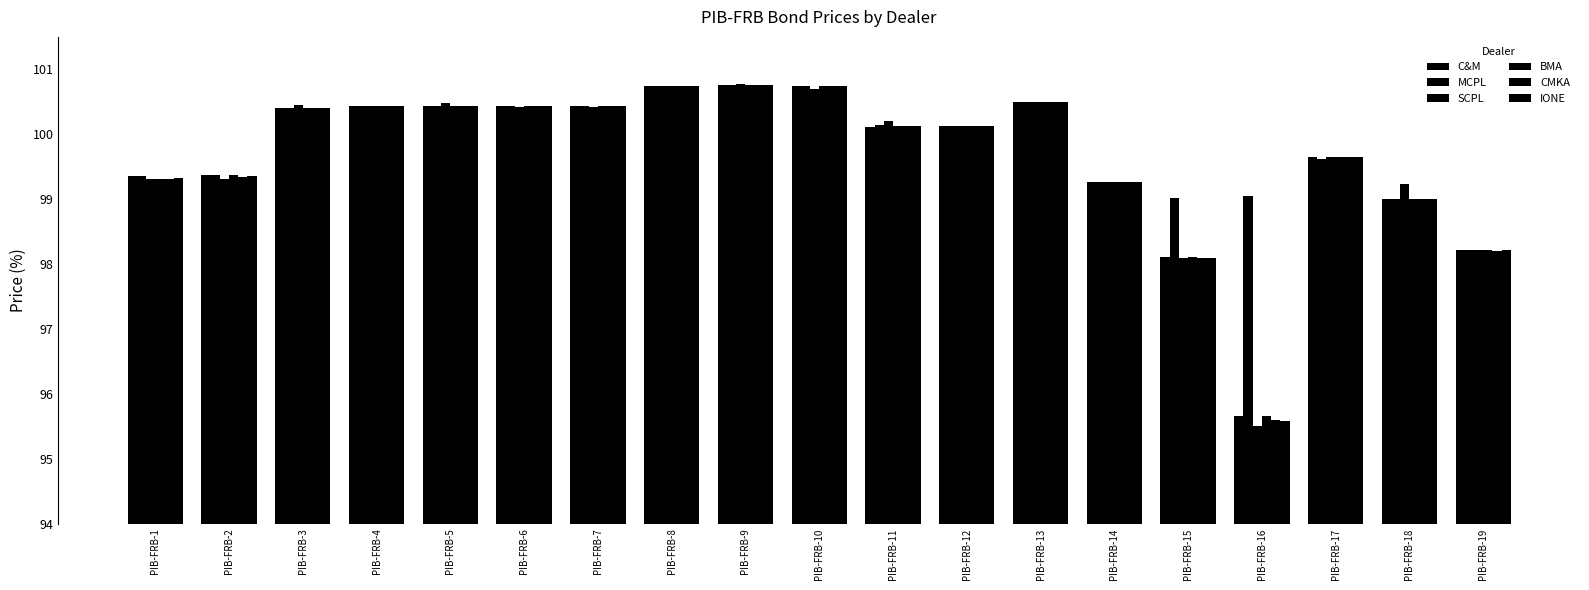

What is the value of the BMA bar at the 8th from the left?

100.7